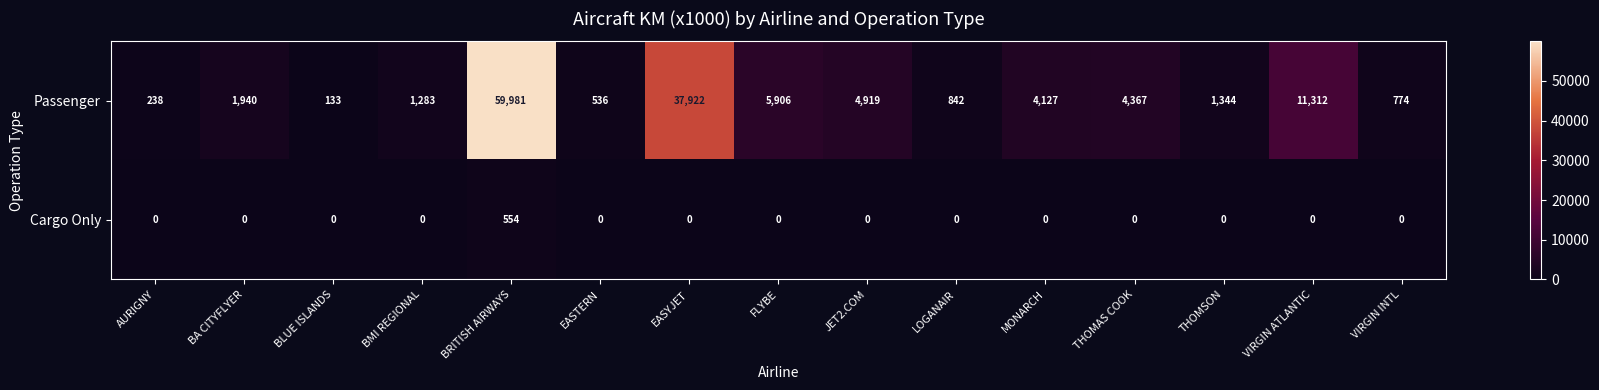

Count the number of categories in the chart.

15